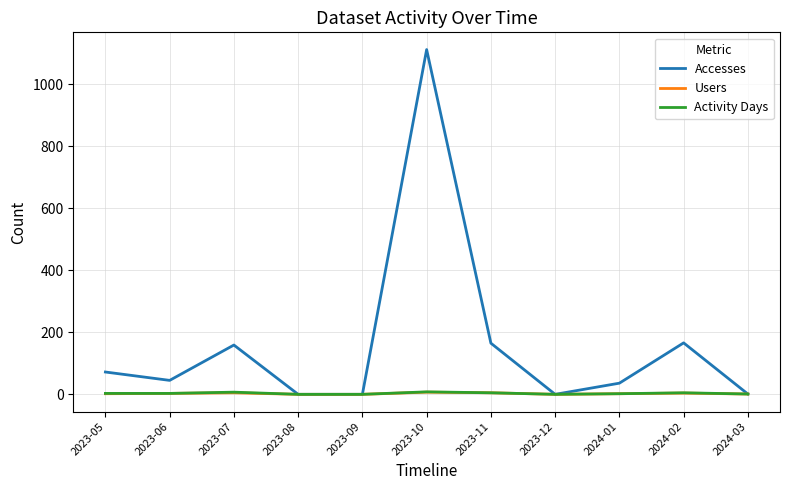

True or false: Accesses has a value of 165 at 2023-11.

True